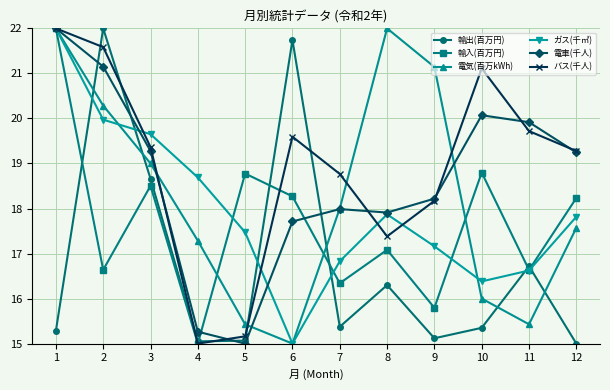

At which category is the sum across all series the highest?

1